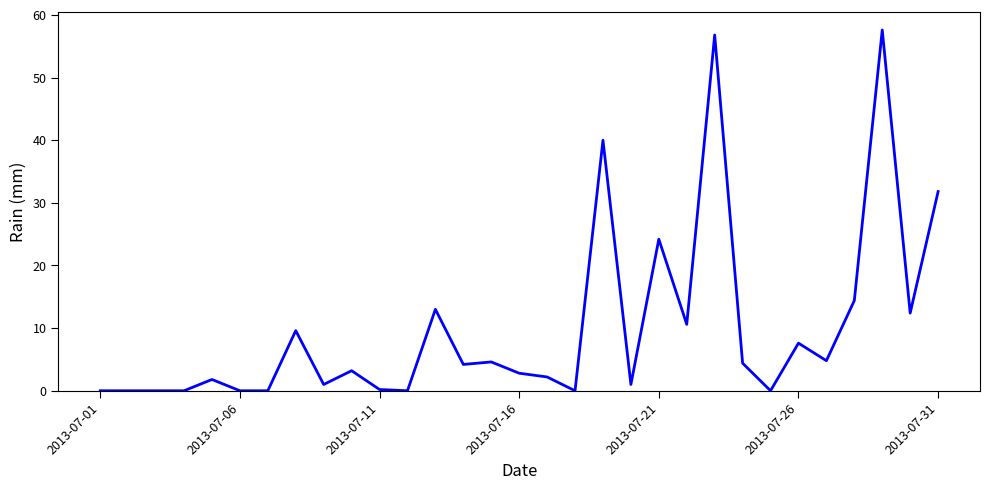

What is the sum of all values?

308.2